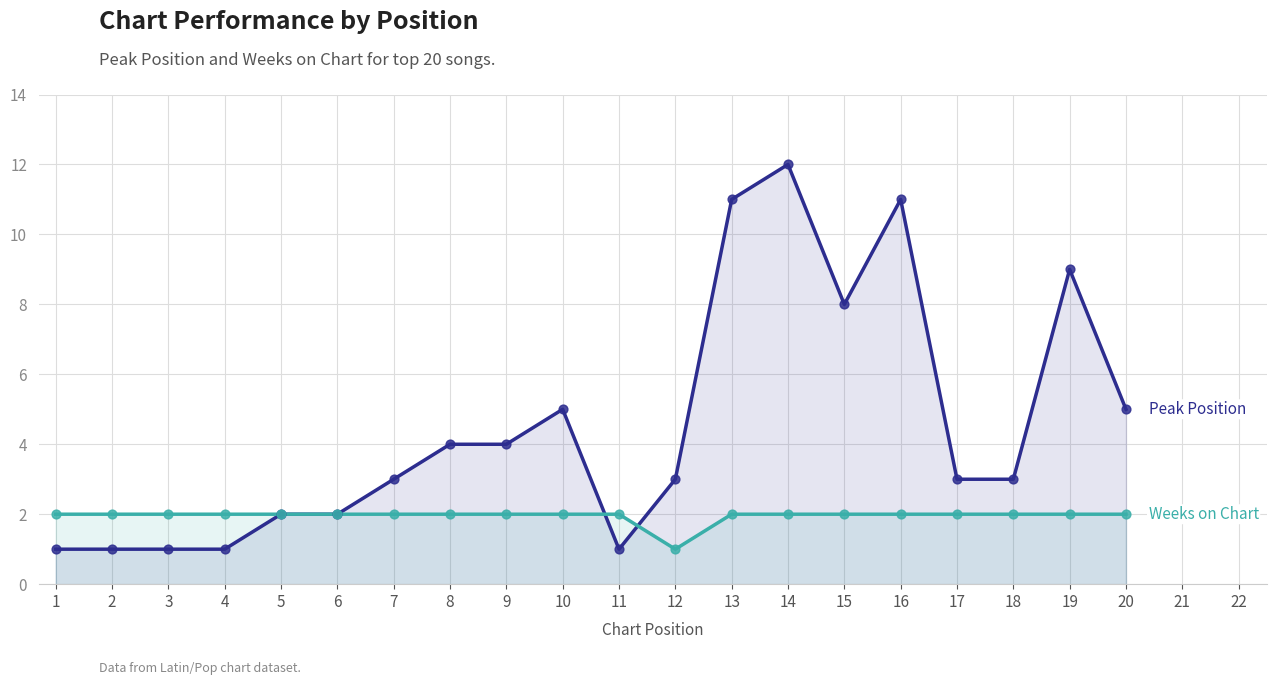

What are all the series names shown in the legend?

Peak Position, Weeks on Chart